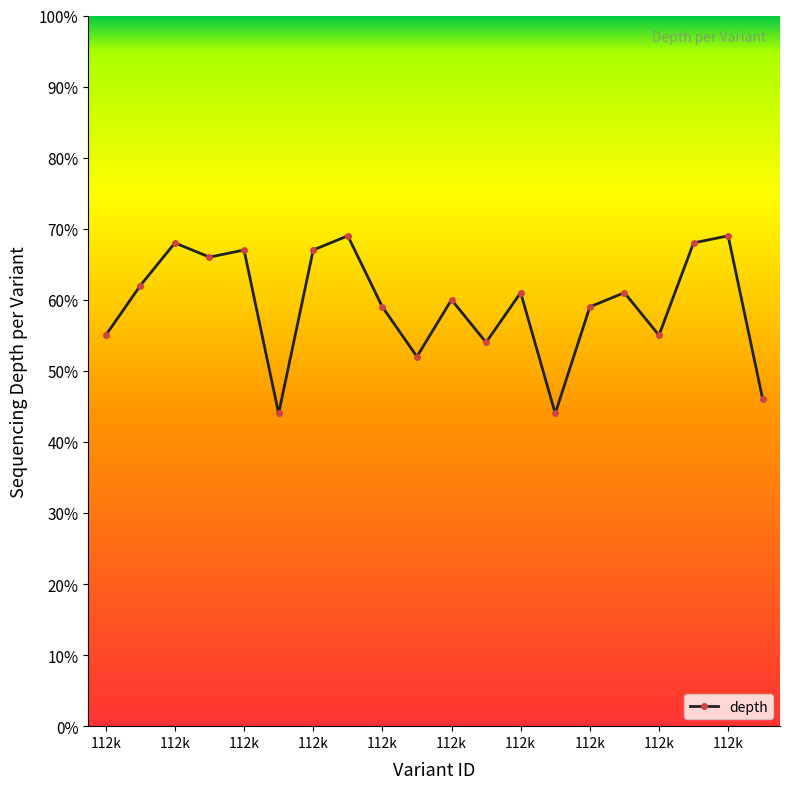

How many values are below 61?

10